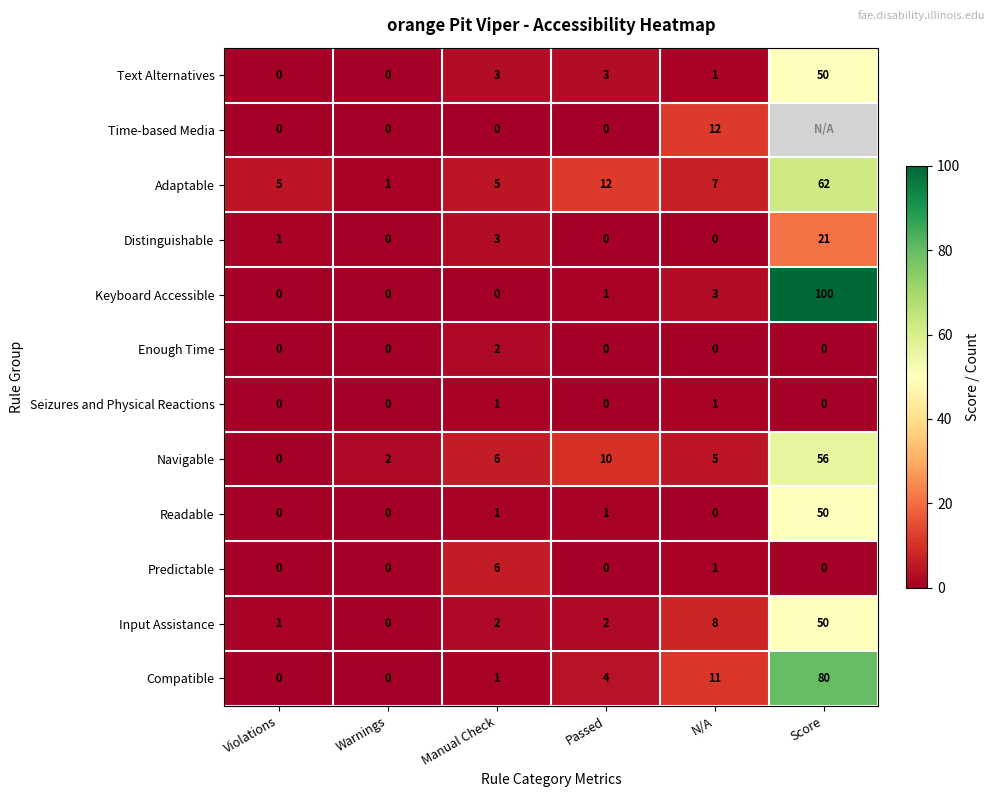

Is the value of Adaptable at Warnings greater than the value of Compatible at Violations?

Yes